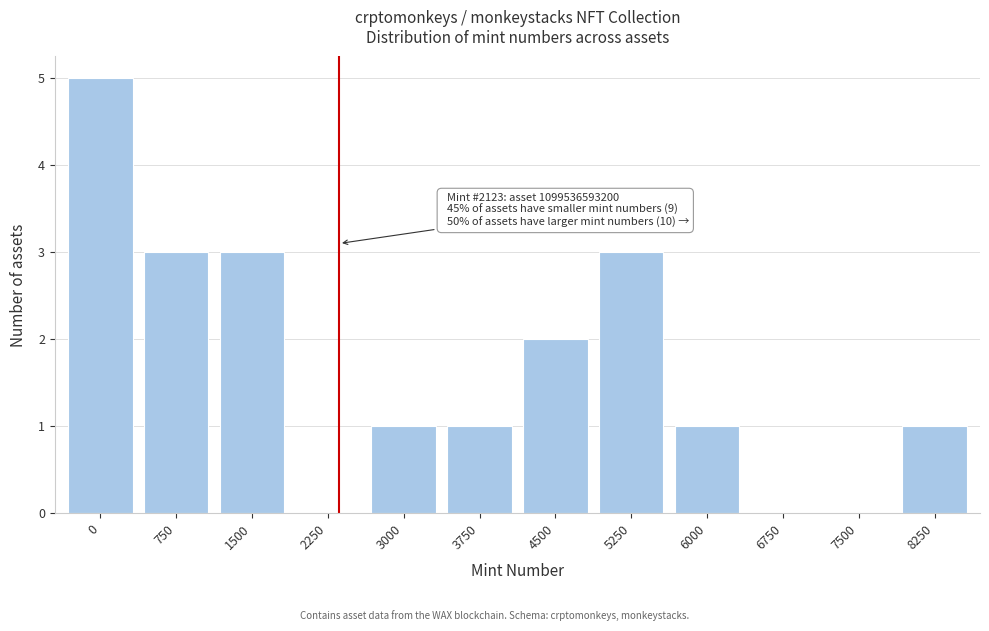

Reading right to left, transcribe all the data shown in this chart.

8250=1	7500=0	6750=0	6000=1	5250=3	4500=2	3750=1	3000=1	2250=0	1500=3	750=3	0=5